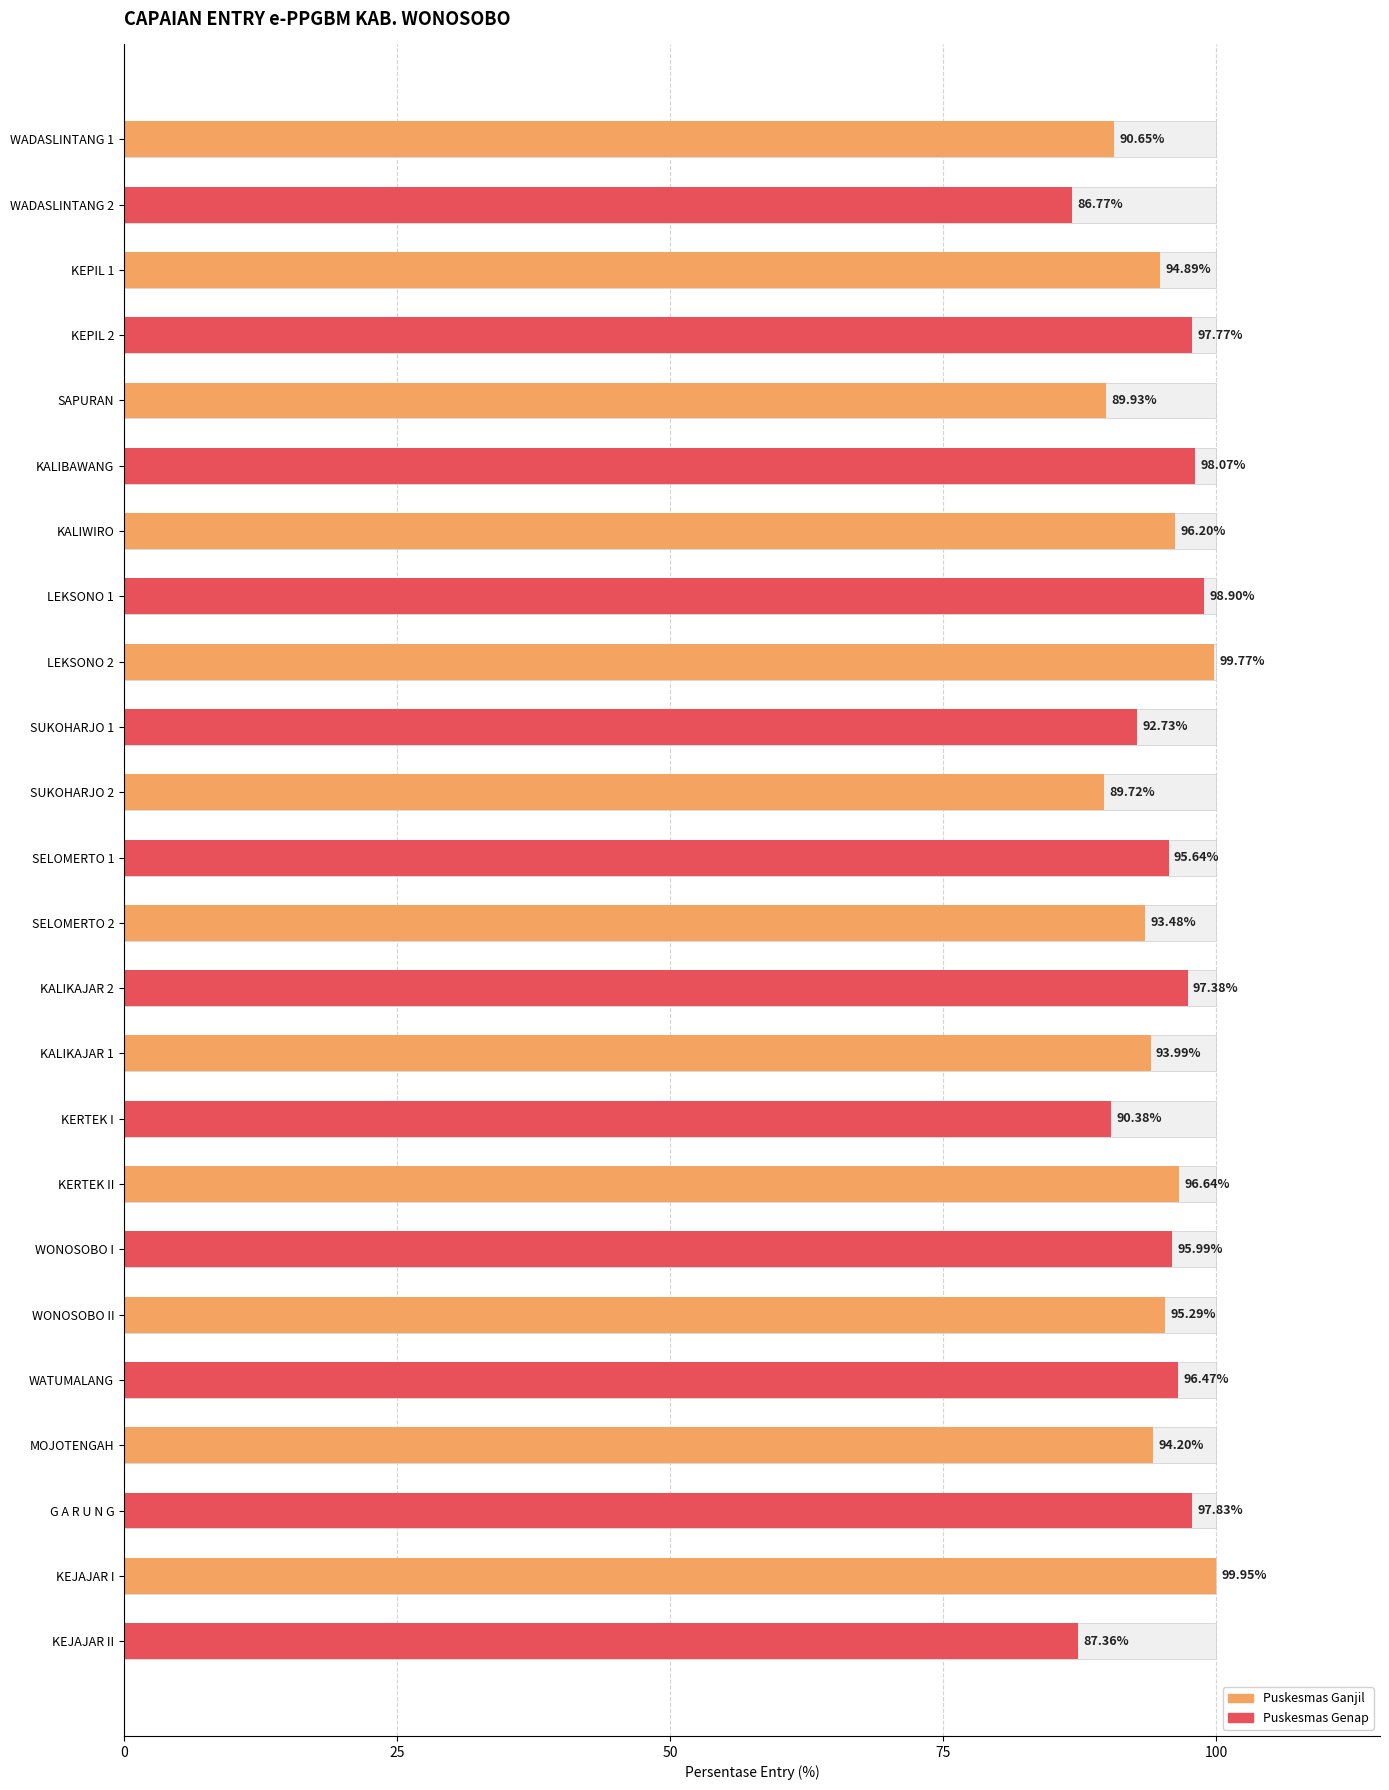

How many values are below 95?

11